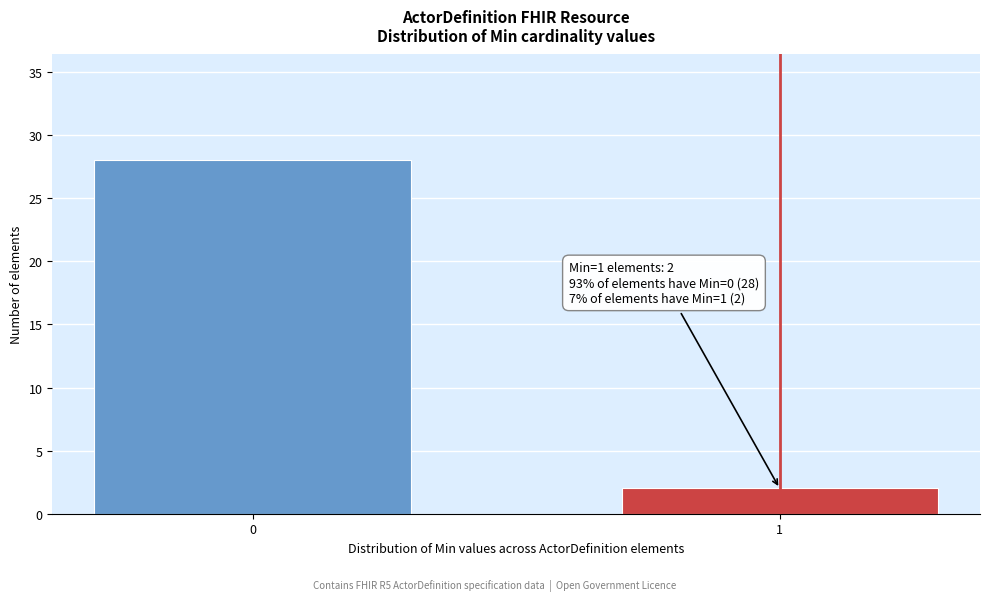

Reading left to right, what are all the values shown in this chart?

0=28	1=2